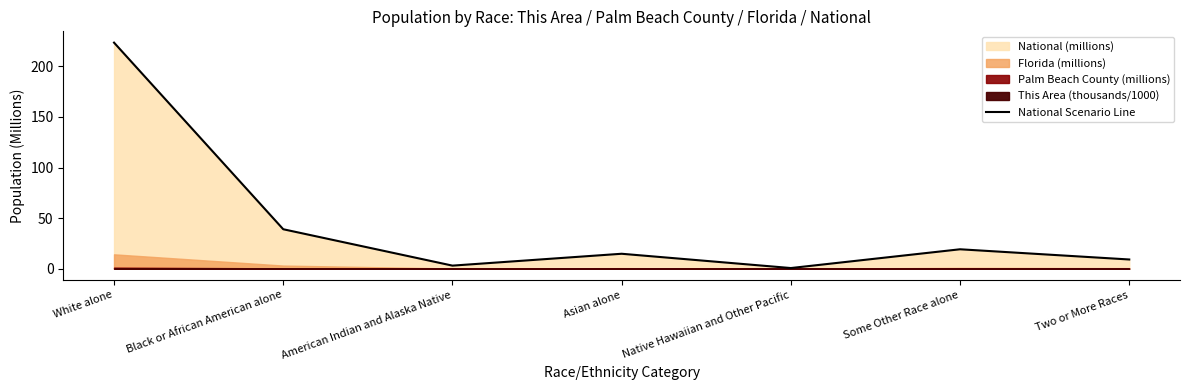

What is the value of the 5th point from the left?

0.5